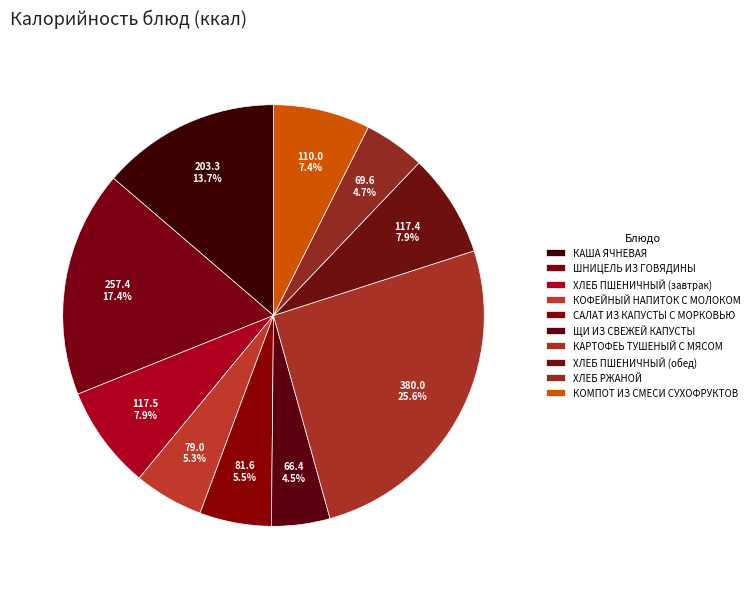

Rank the categories by value from highest to lowest.

КАРТОФЕЬ ТУШЕНЫЙ С МЯСОМ, ШНИЦЕЛЬ ИЗ ГОВЯДИНЫ, КАША ЯЧНЕВАЯ, ХЛЕБ ПШЕНИЧНЫЙ (завтрак), ХЛЕБ ПШЕНИЧНЫЙ (обед), КОМПОТ ИЗ СМЕСИ СУХОФРУКТОВ, САЛАТ ИЗ КАПУСТЫ С МОРКОВЬЮ, КОФЕЙНЫЙ НАПИТОК С МОЛОКОМ, ХЛЕБ РЖАНОЙ, ЩИ ИЗ СВЕЖЕЙ КАПУСТЫ